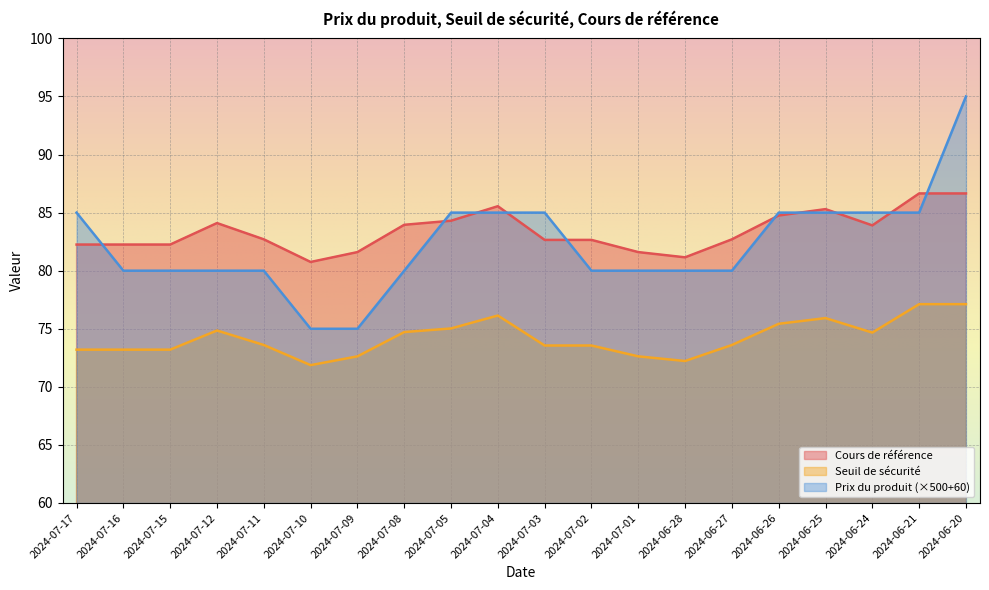

What are all the series names shown in the legend?

Cours de référence, Seuil de sécurité, Prix du produit (×500+60)